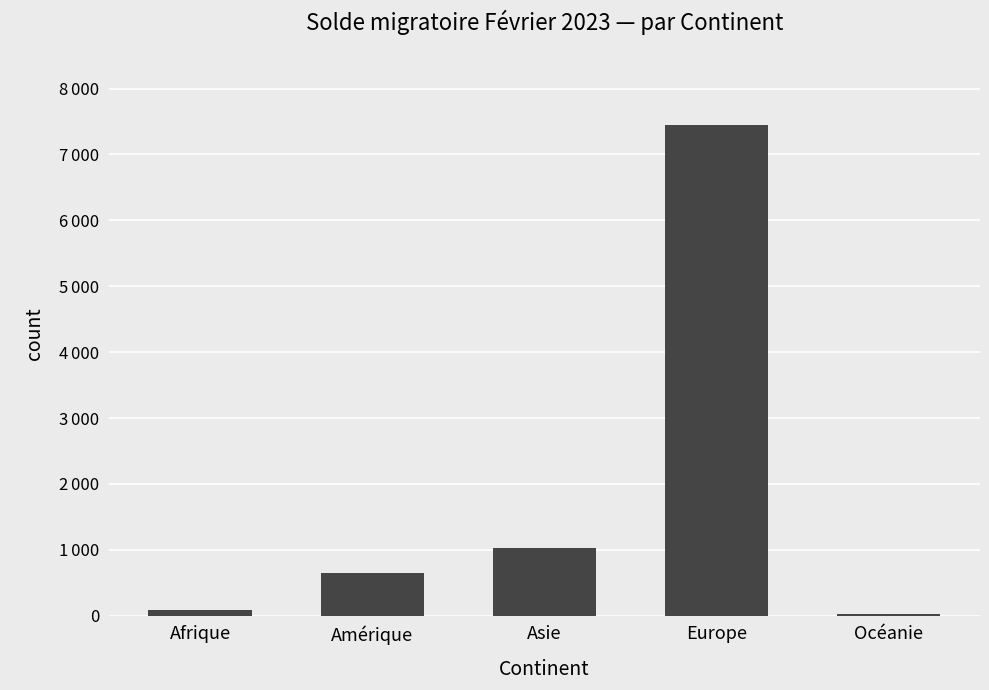

The value at Amérique is 646. True or false?

True